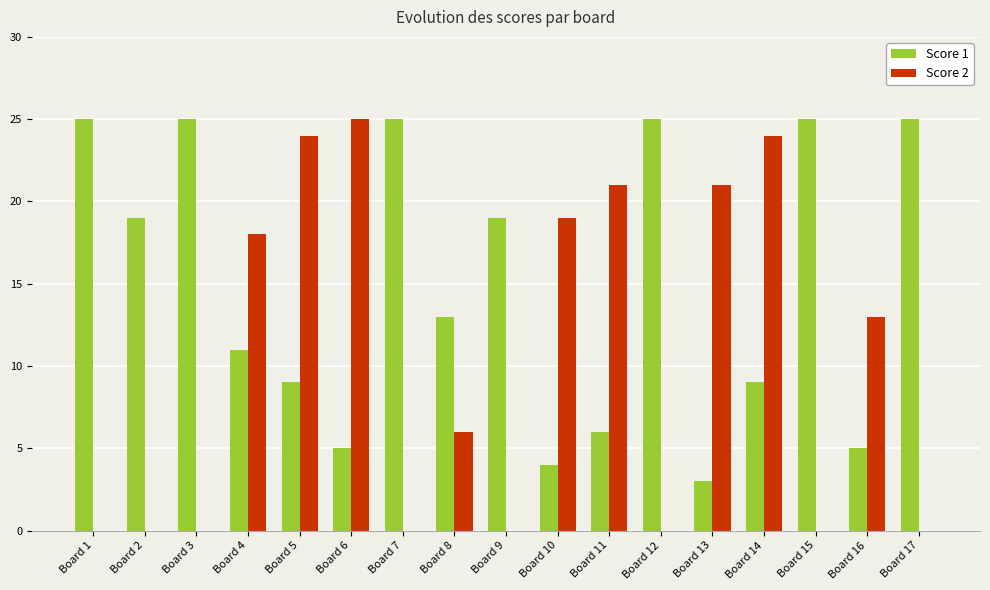

What is the maximum value shown in the chart?

25